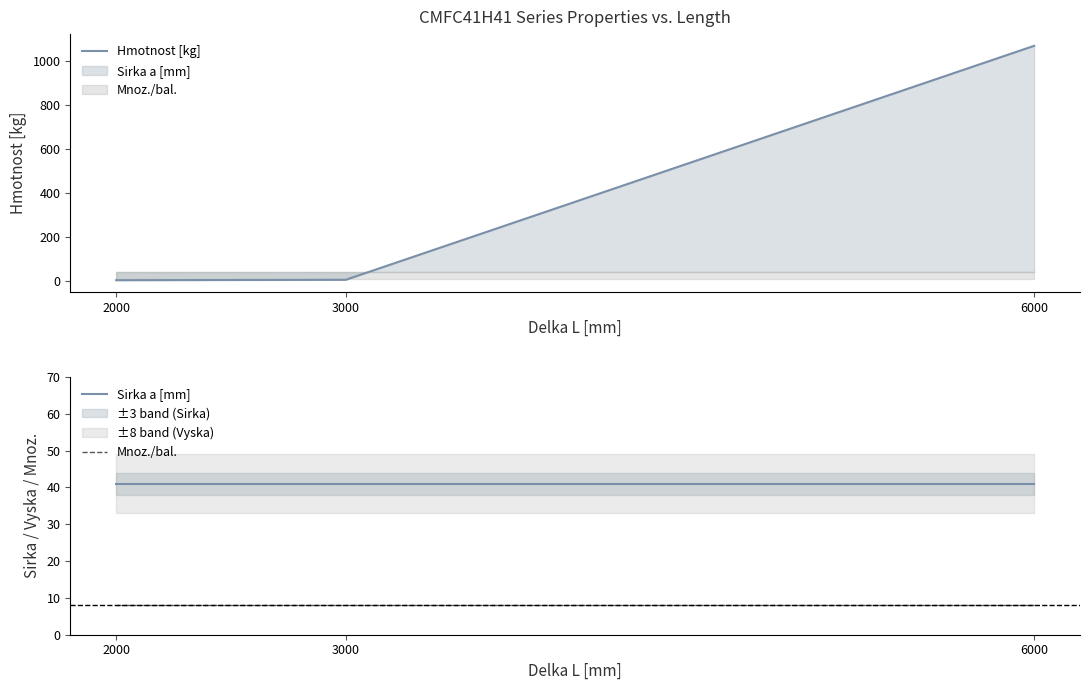

List the labels in order of Mnoz./bal. value, smallest first.

2000, 3000, 6000